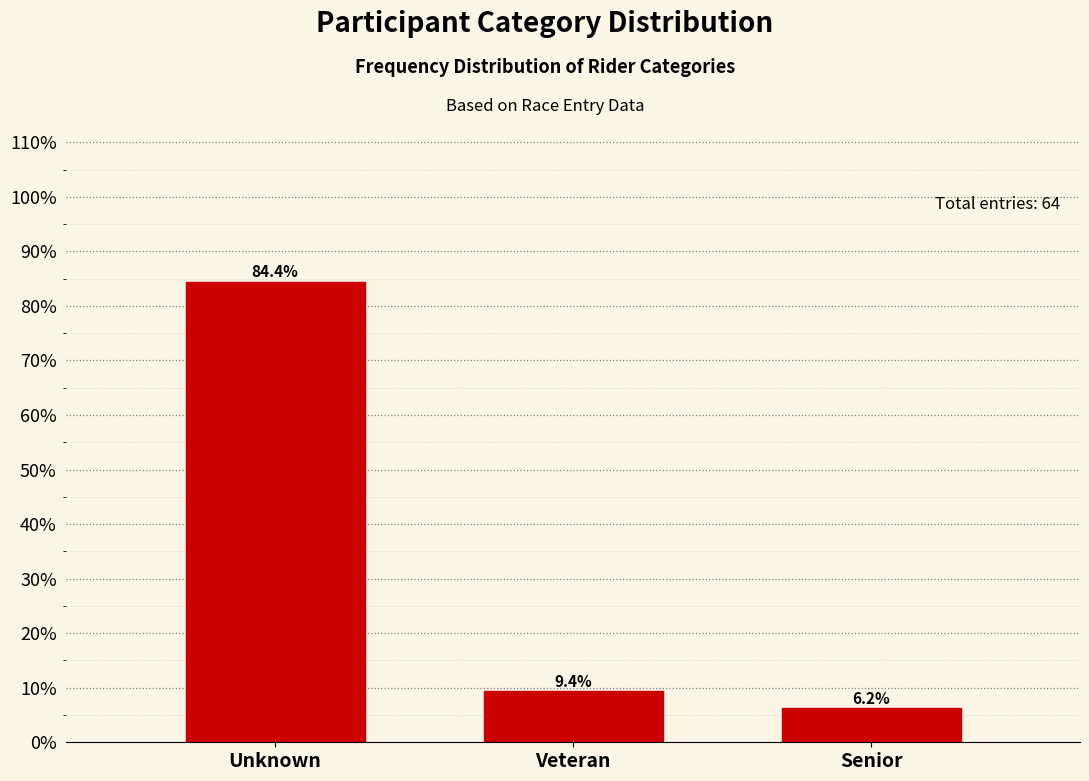

What position from the right is Unknown?

3